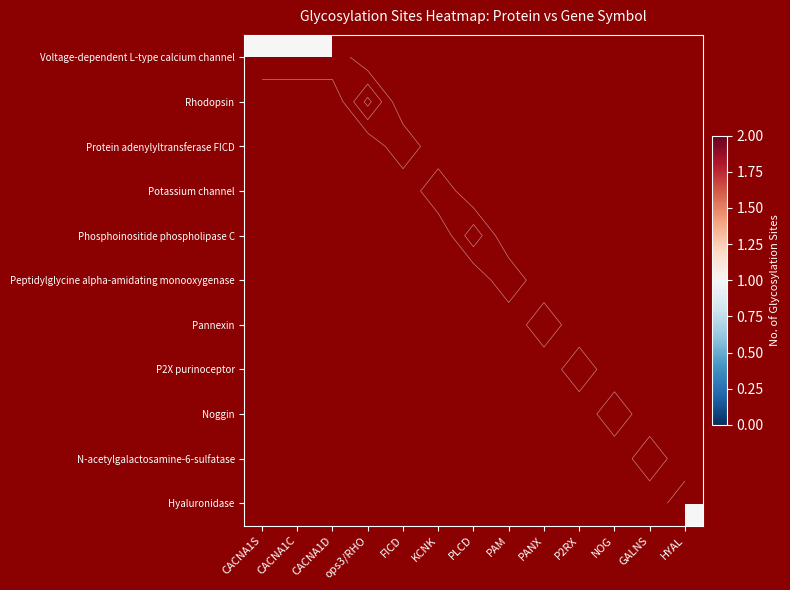

List the labels in order of Peptidylglycine alpha-amidating monooxygenase value, smallest first.

CACNA1S, CACNA1C, CACNA1D, ops3/RHO, FICD, KCNK, PLCD, PAM, PANX, P2RX, NOG, GALNS, HYAL